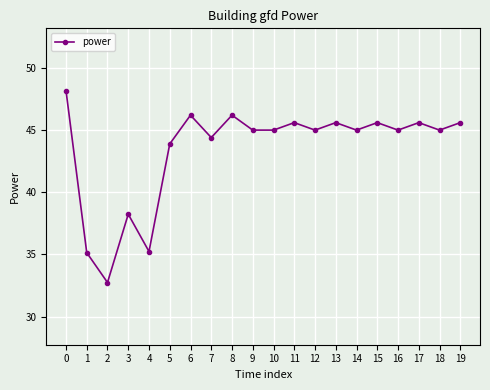

Does the chart have visible grid lines?

Yes